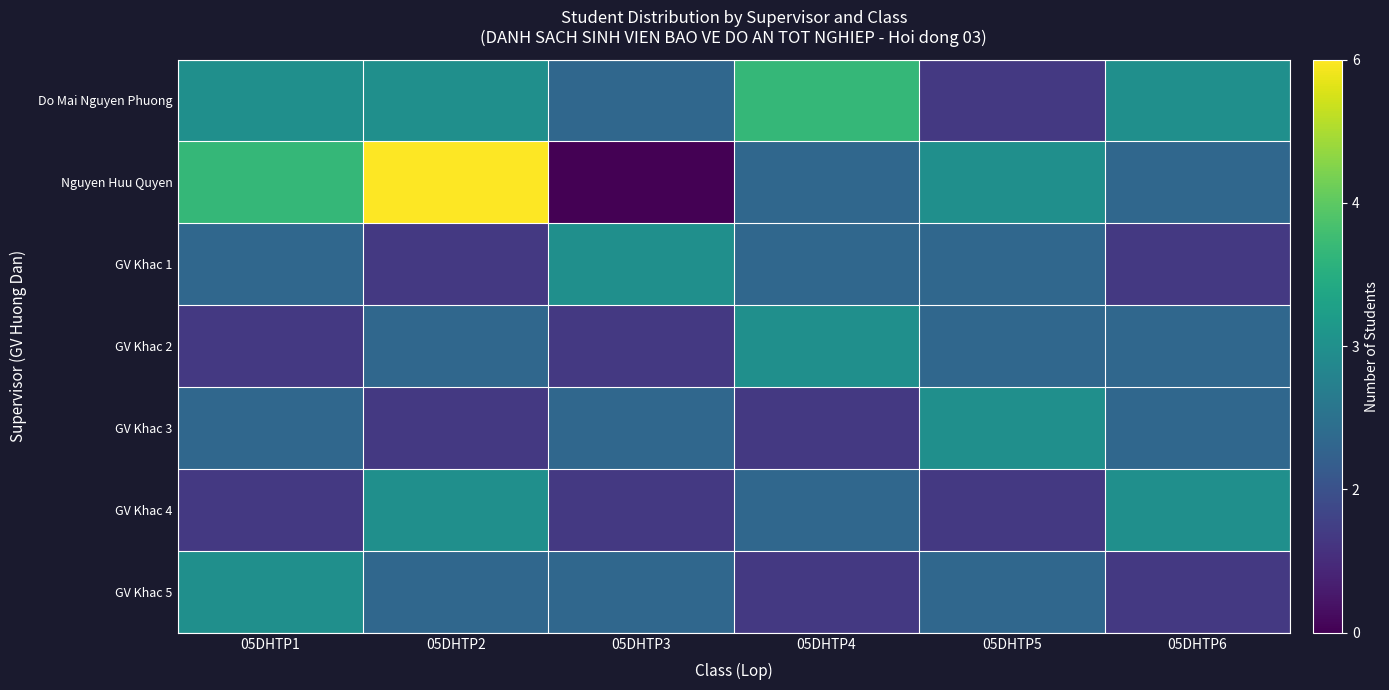

Rank the series at 05DHTP6 from lowest to highest value.

GV Khac 1, GV Khac 5, Nguyen Huu Quyen, GV Khac 2, GV Khac 3, Do Mai Nguyen Phuong, GV Khac 4